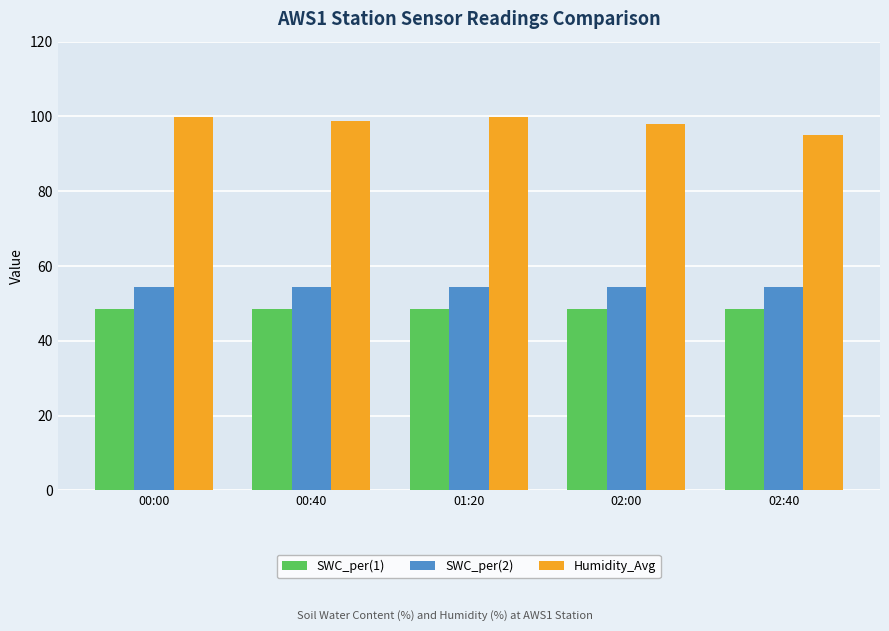

Read the Humidity_Avg value at 00:00.

99.8